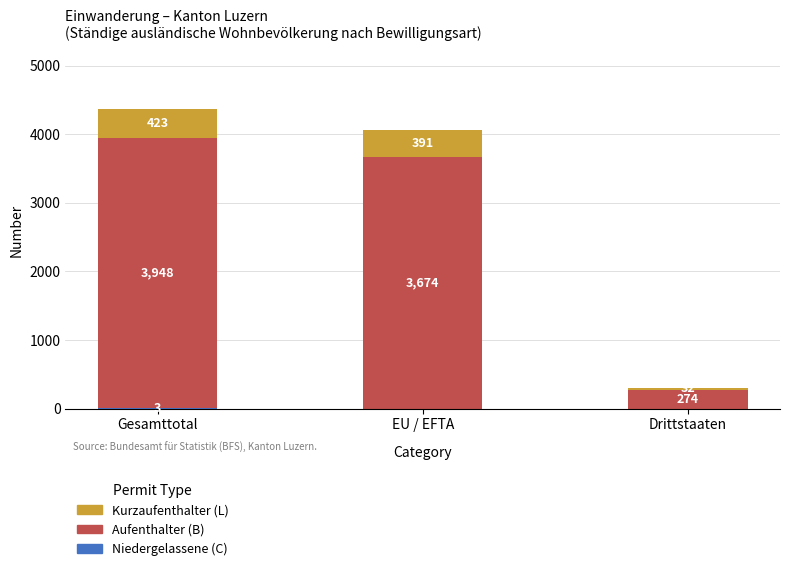

At which category is the sum across all series the highest?

Gesamttotal